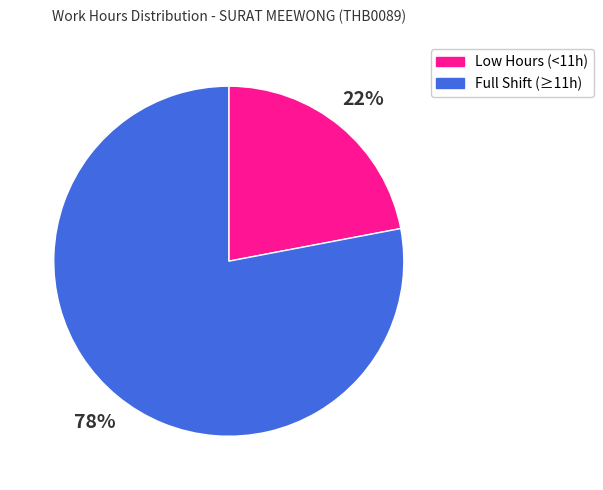

Approximately how many times larger is the value at Low Hours (<11h) compared to Full Shift (≥11h)?

0.3